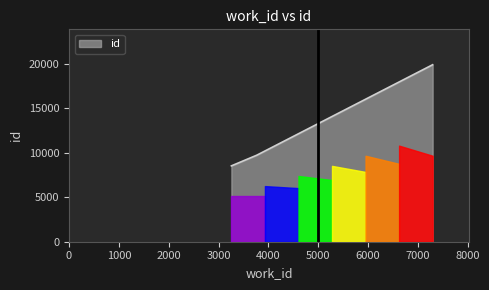

What is the greatest value displayed?

19866